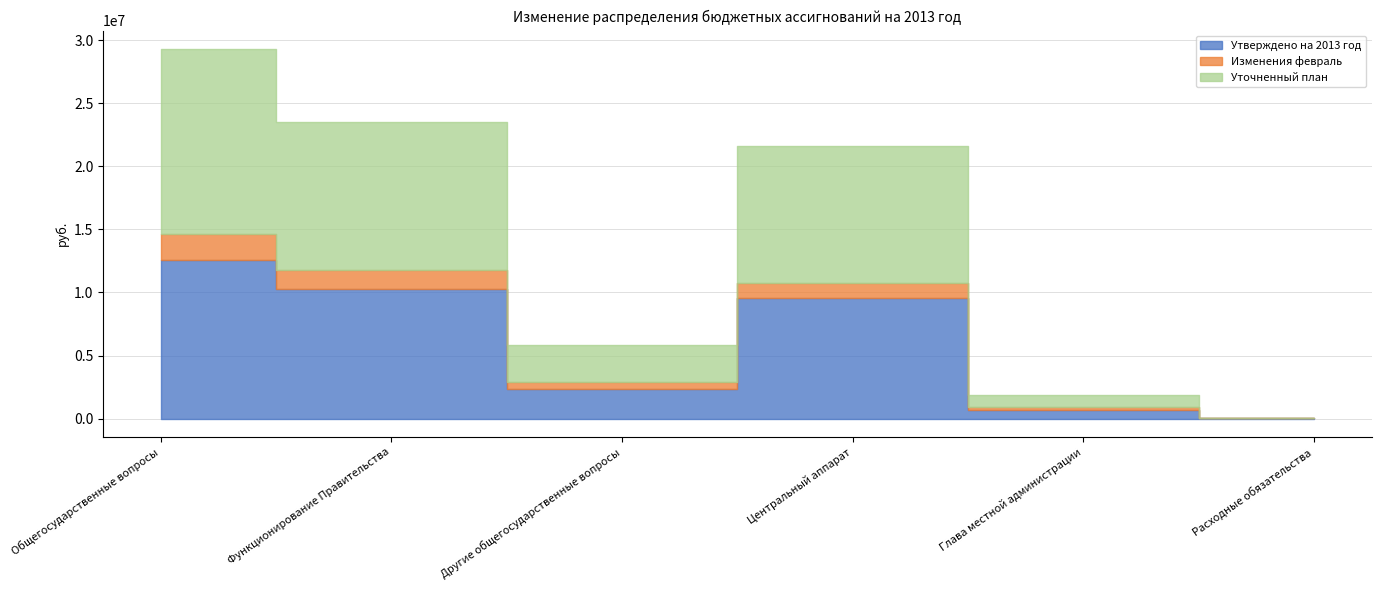

Rank the series at Общегосударственные вопросы from highest to lowest value.

Уточненный план, Утверждено на 2013 год, Изменения февраль